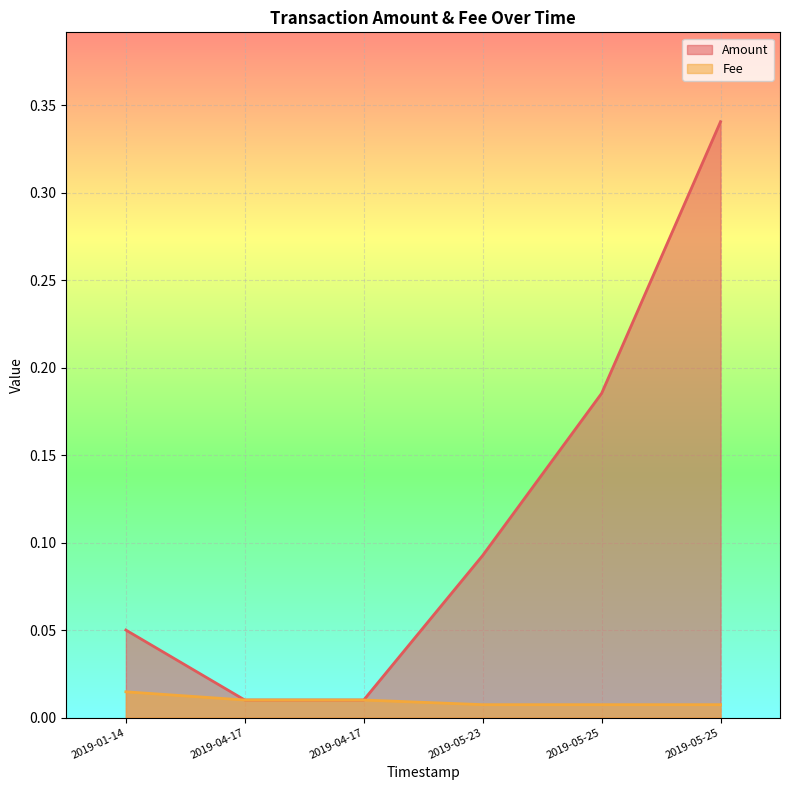

True or false: Amount has a value of 0.0 at 2019-01-14 14:14:54.

False